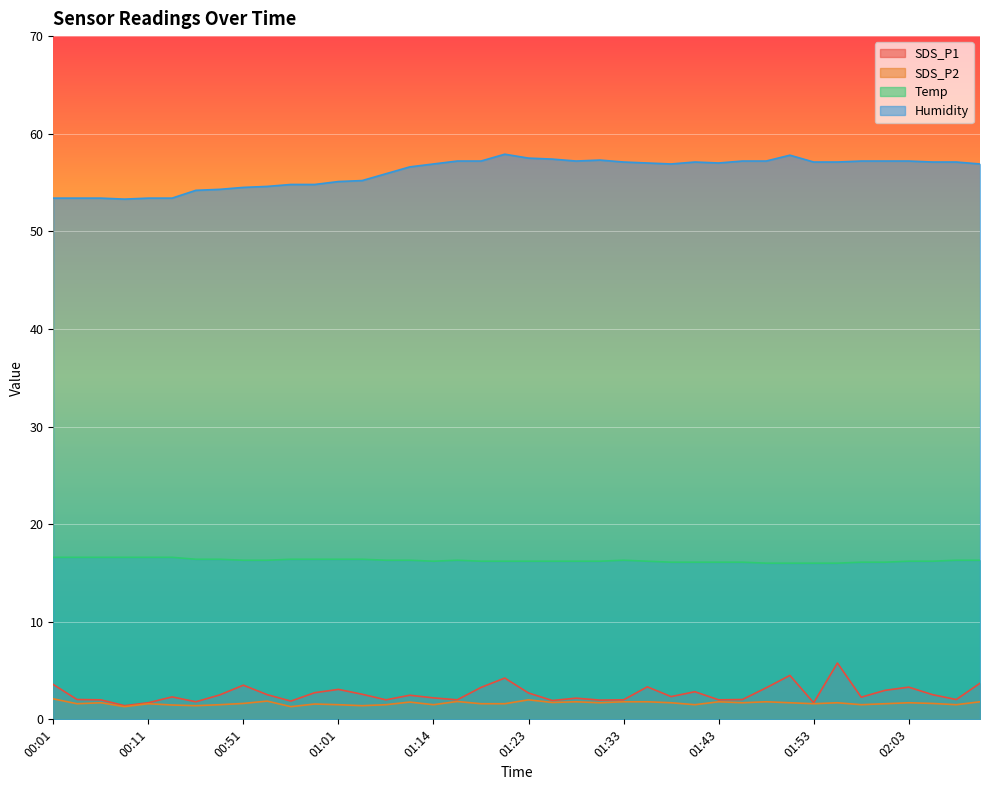

Which series changed the most between 01:46 and 02:03?

SDS_P1